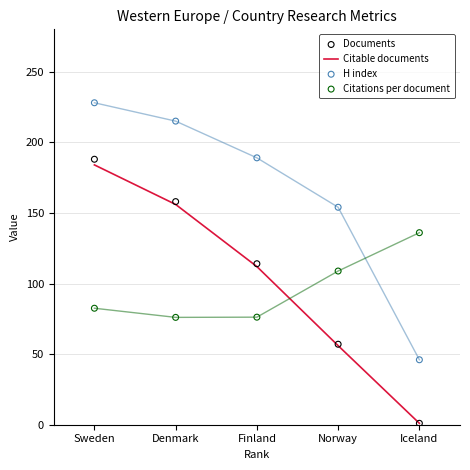

At which category is the sum across all series the highest?

Sweden